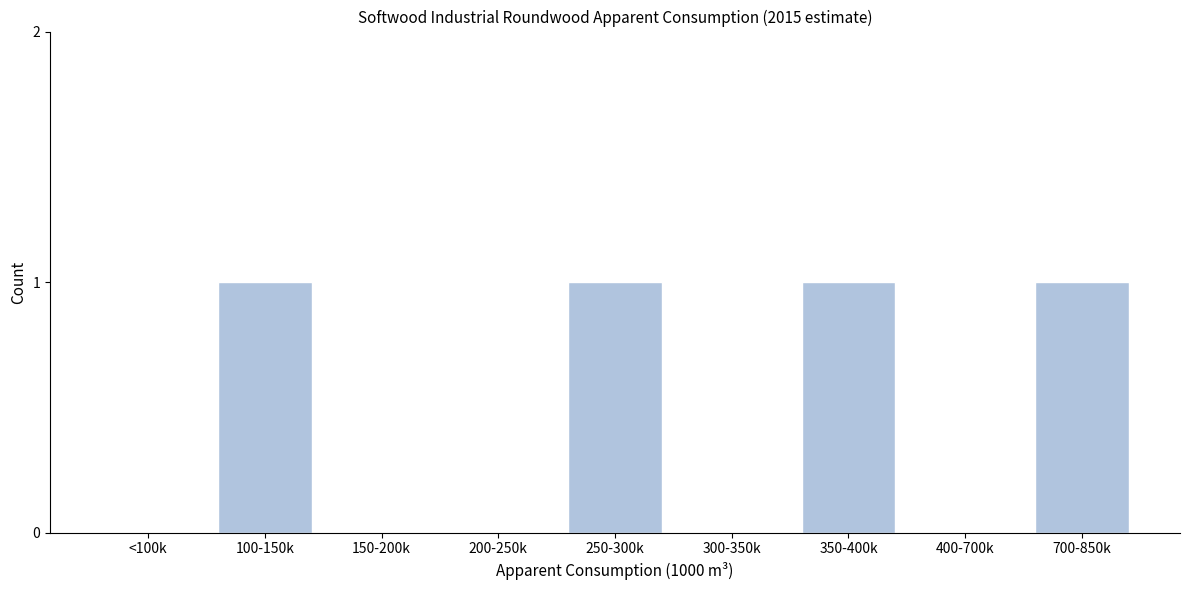

Reading left to right, transcribe all the data shown in this chart.

<100k=0	100-150k=1	150-200k=0	200-250k=0	250-300k=1	300-350k=0	350-400k=1	400-700k=0	700-850k=1